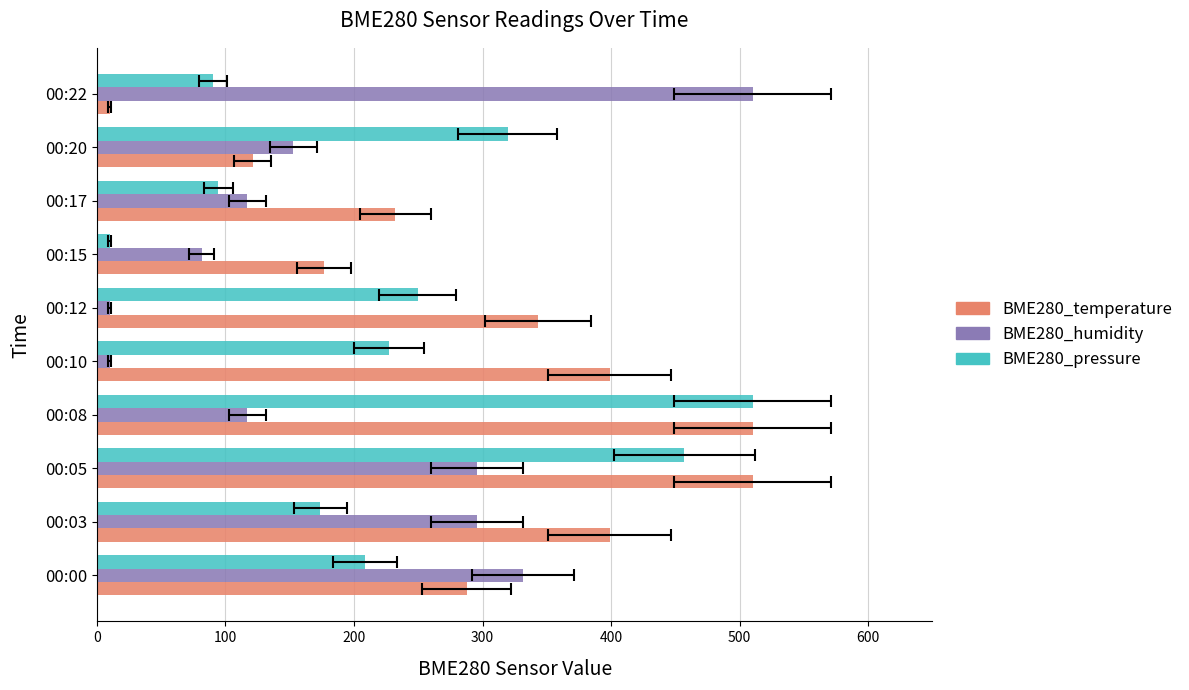

What are all the series names shown in the legend?

BME280_temperature, BME280_humidity, BME280_pressure